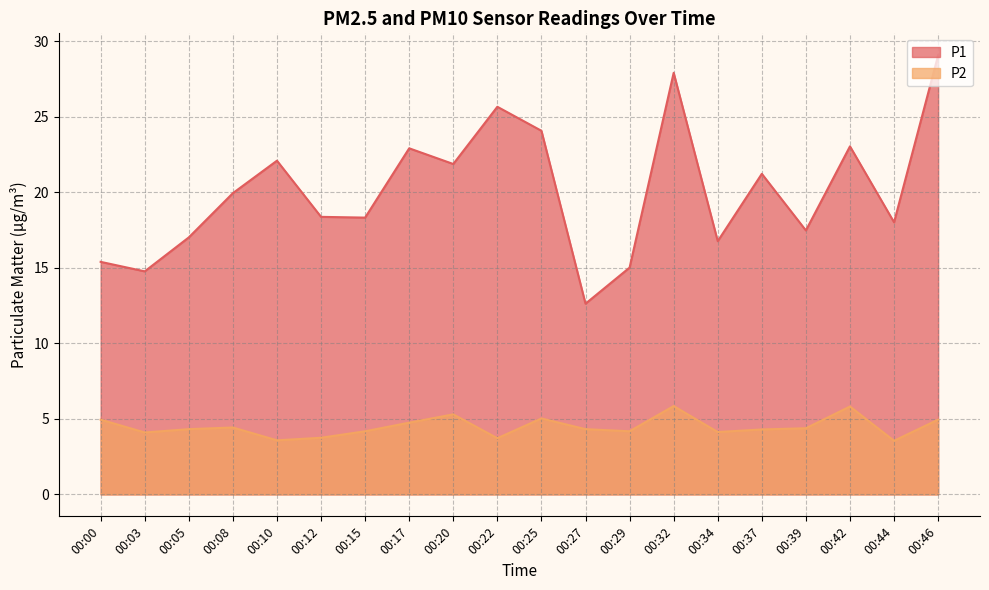

Rank the series by their average value, from highest to lowest.

P1, P2